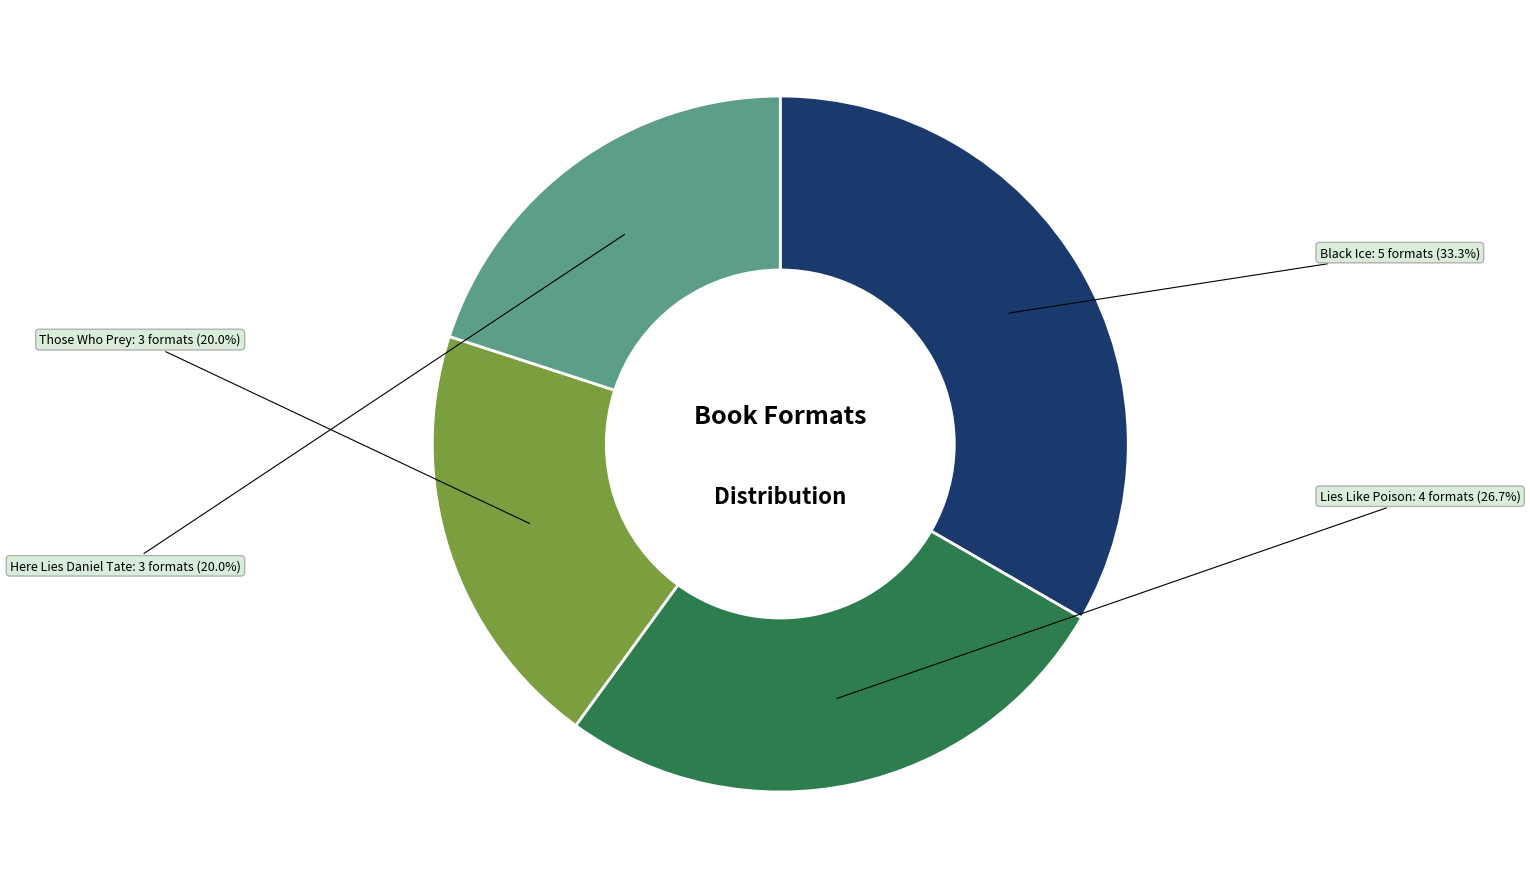

To the nearest percent, what is the average slice percentage?

25%